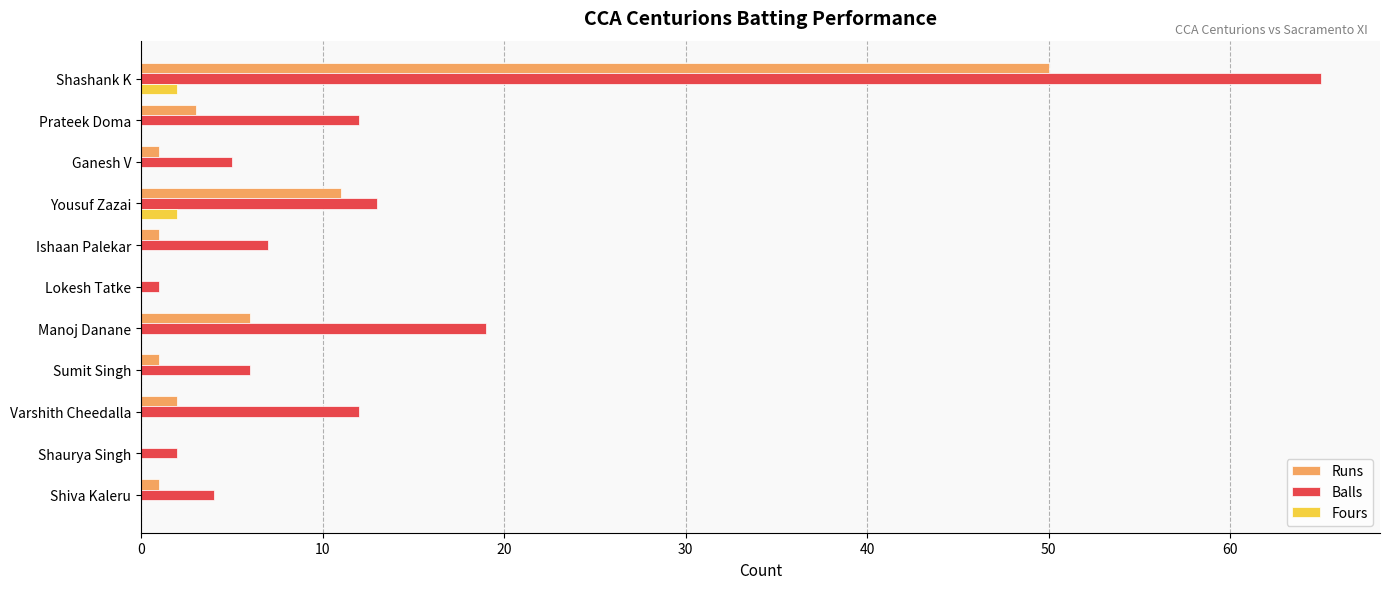

At which label is Balls closest to 33?

Manoj Danane